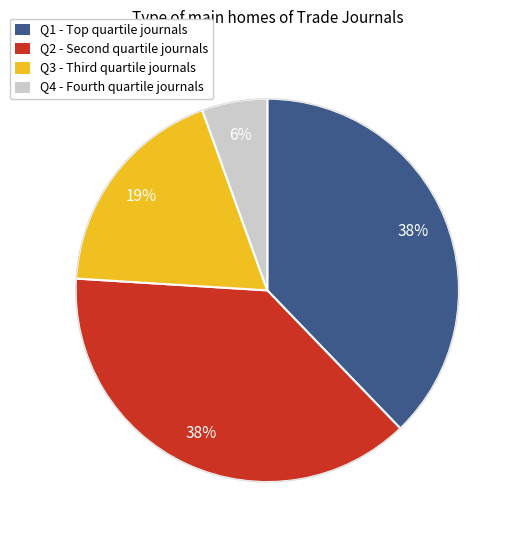

Count the number of slices in the pie.

4